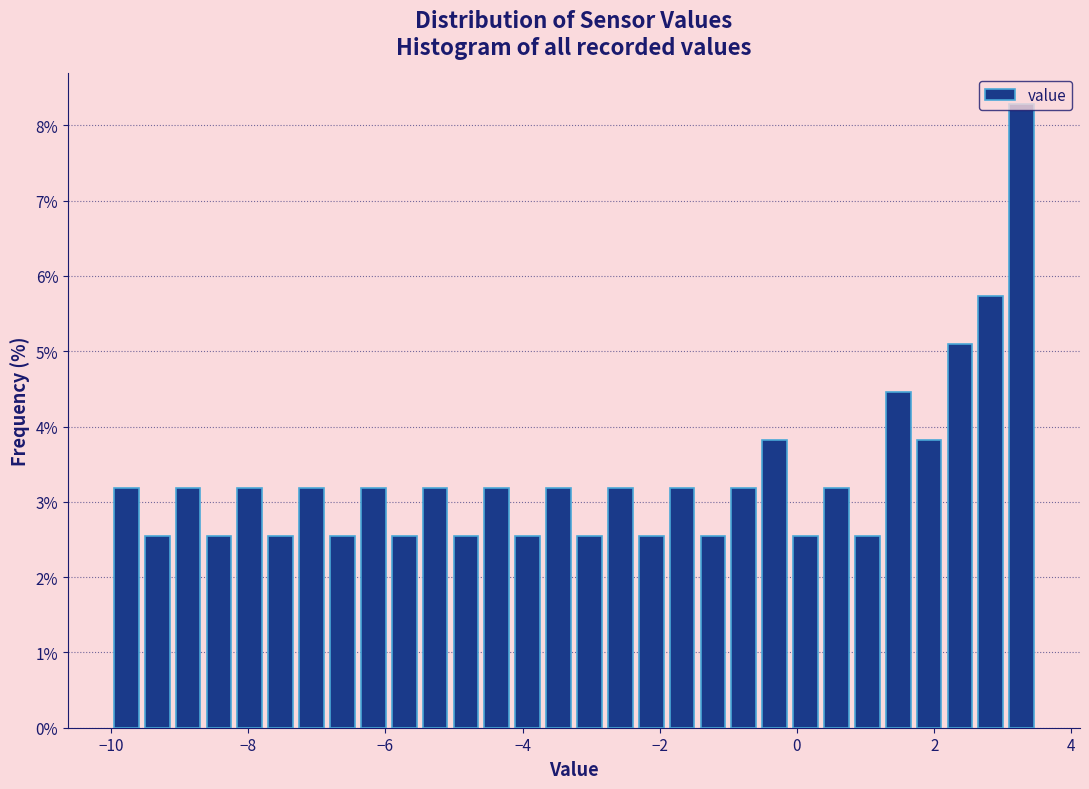

Read against the x-axis, roughly where is the centre of the tallest bar?

3.2